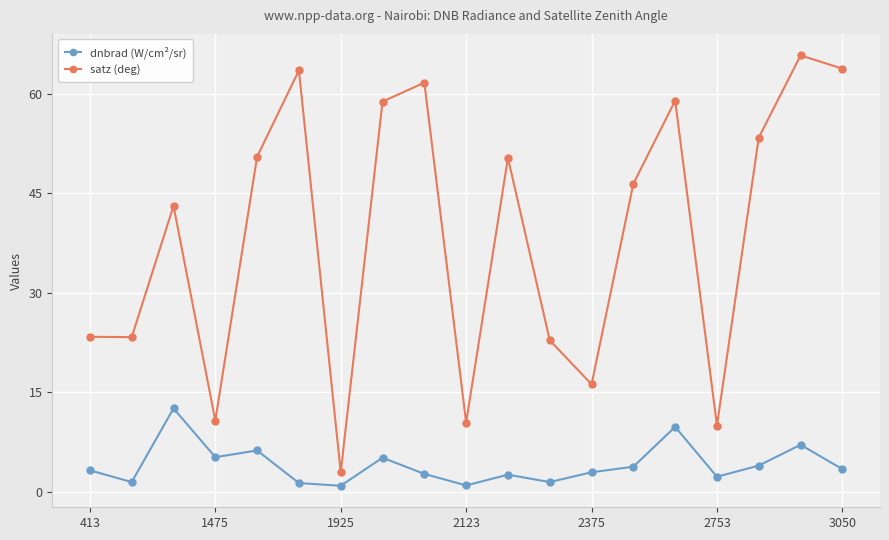

What is the value of the dnbrad (W/cm²/sr) point at the 14th from the left?

3.8